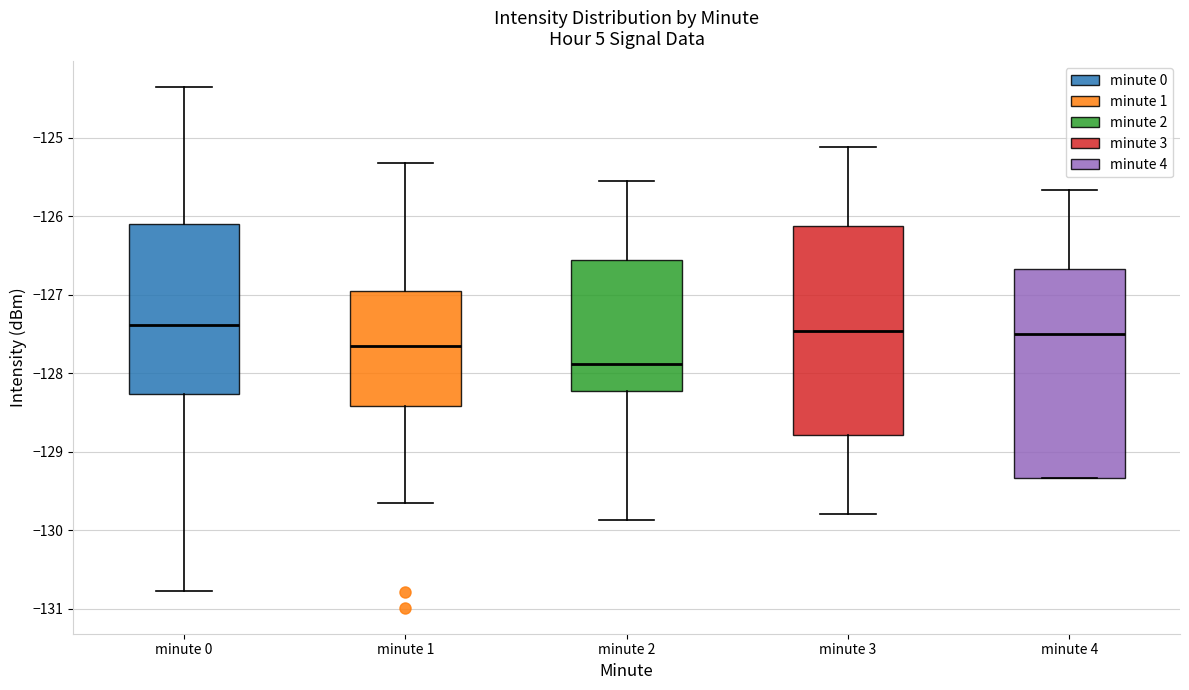

Reading left to right, transcribe this box plot: for each box, give where its median line is, the range the box spans, and where its two whiskers end, as read against the y-axis. The values are not printed on the chart, so give them approximately, as read against the axis.

minute 0: median -127.4, box -128.3 to -126.1, whiskers -130.8 to -124.4
minute 1: median -127.7, box -128.4 to -127.0, whiskers -129.7 to -125.3
minute 2: median -127.9, box -128.2 to -126.6, whiskers -129.9 to -125.6
minute 3: median -127.5, box -128.8 to -126.1, whiskers -129.8 to -125.1
minute 4: median -127.5, box -129.3 to -126.7, whiskers -129.3 to -125.7